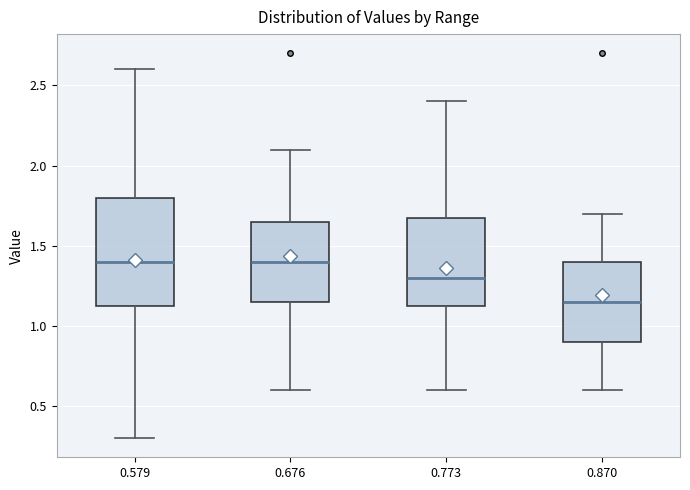

Where does the median line of the box at x = 0.676 sit on the y-axis? The values are not printed on the chart, so give them approximately, as read against the axis.

1.40